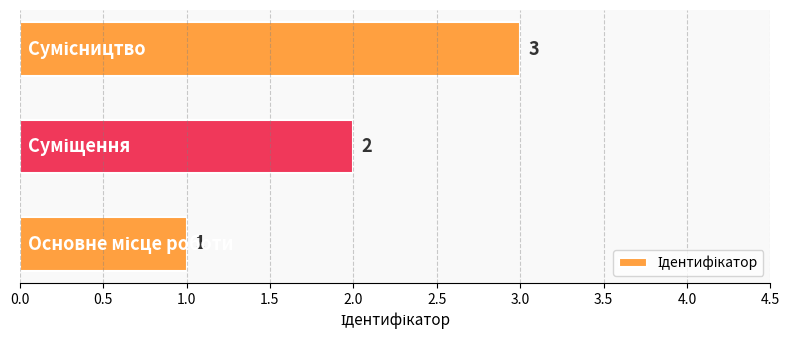

What is the maximum value shown in the chart?

3